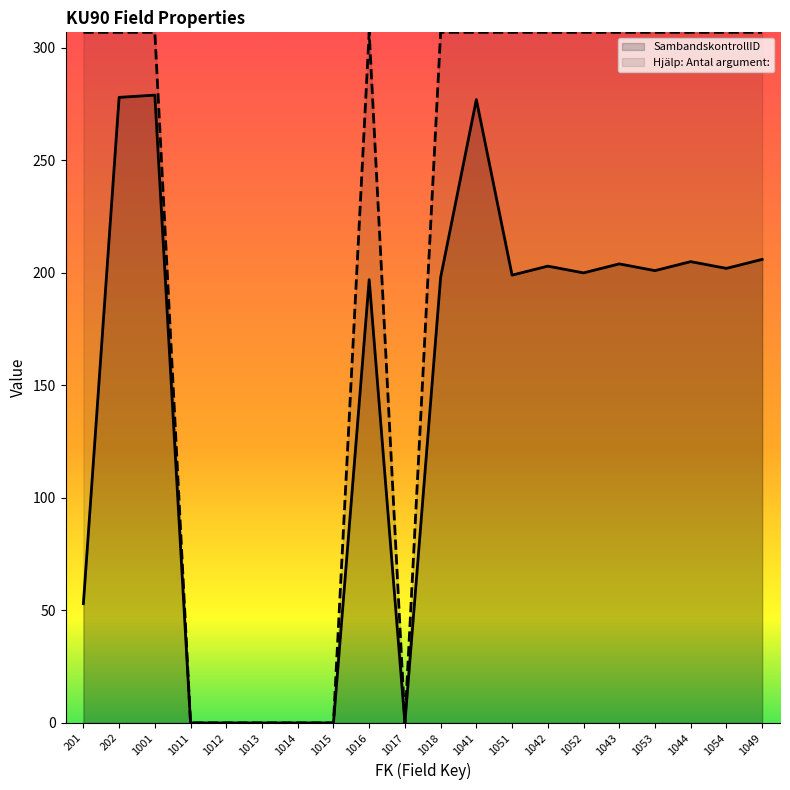

List the labels in order of SambandskontrollID value, largest first.

1001, 202, 1041, 1049, 1044, 1043, 1042, 1054, 1053, 1052, 1051, 1018, 1016, 201, 1011, 1012, 1013, 1014, 1015, 1017